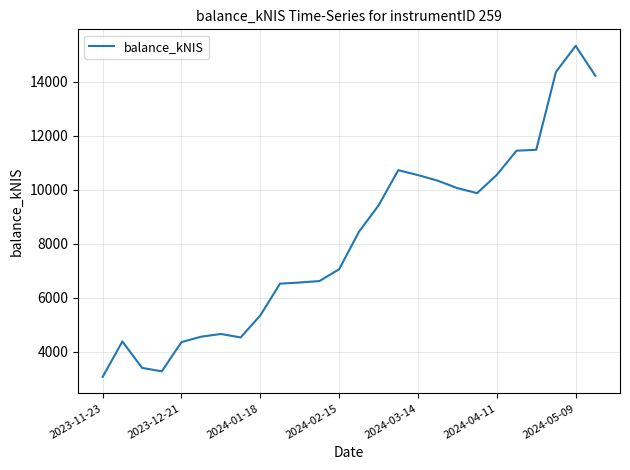

What is the maximum value shown in the chart?

15330.6